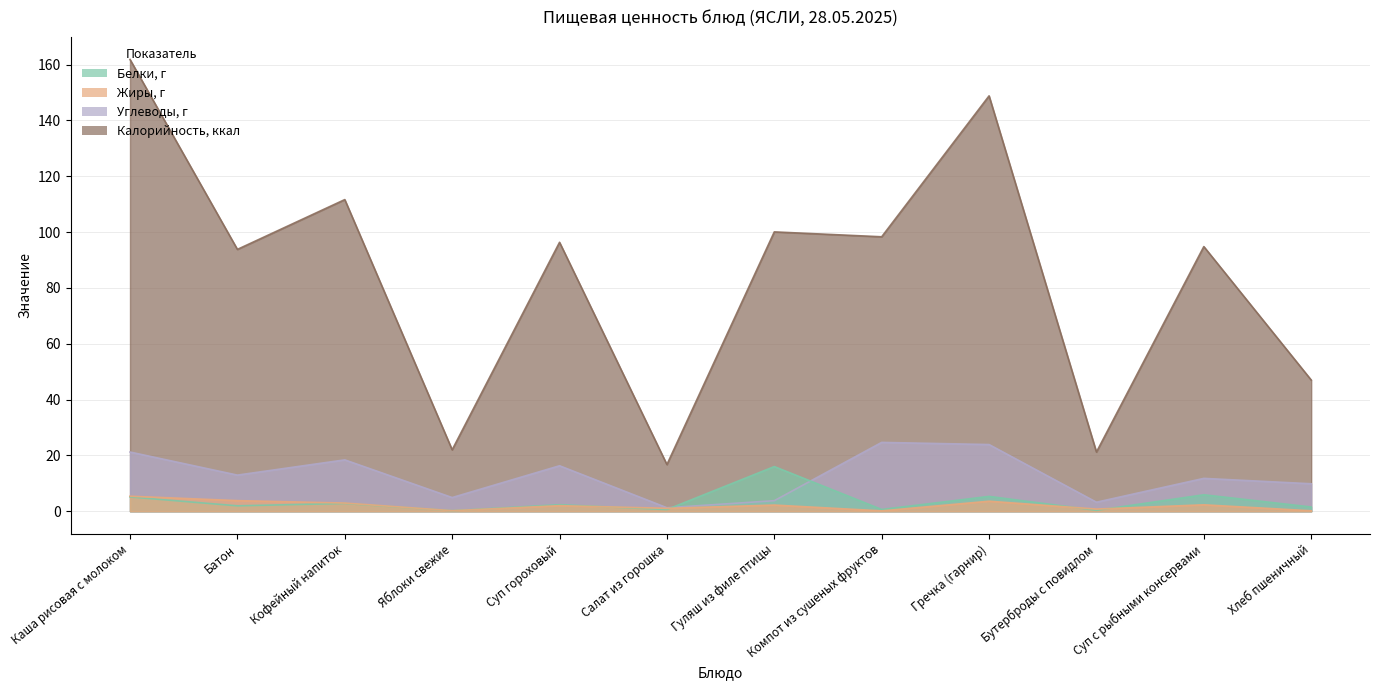

Where is Белки, г nearest to the value 8?

Суп с рыбными консервами